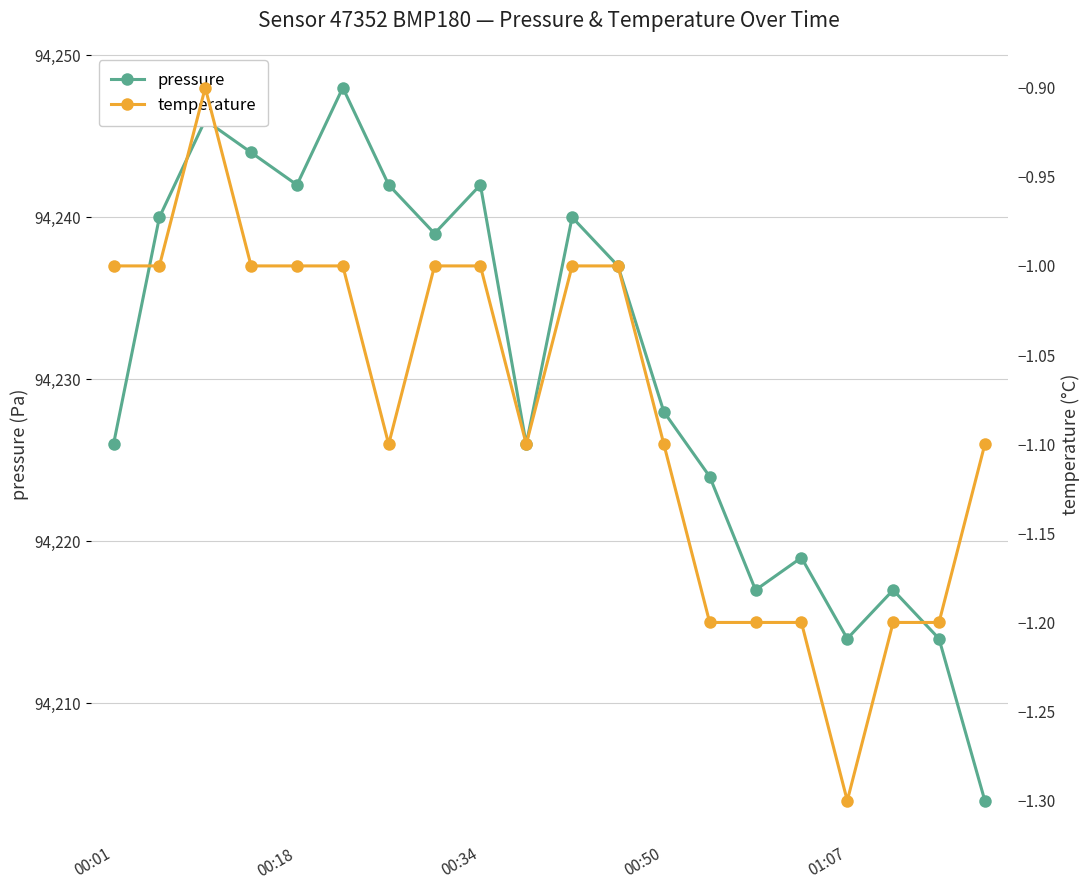

What is the highest value of the pressure series?

94248